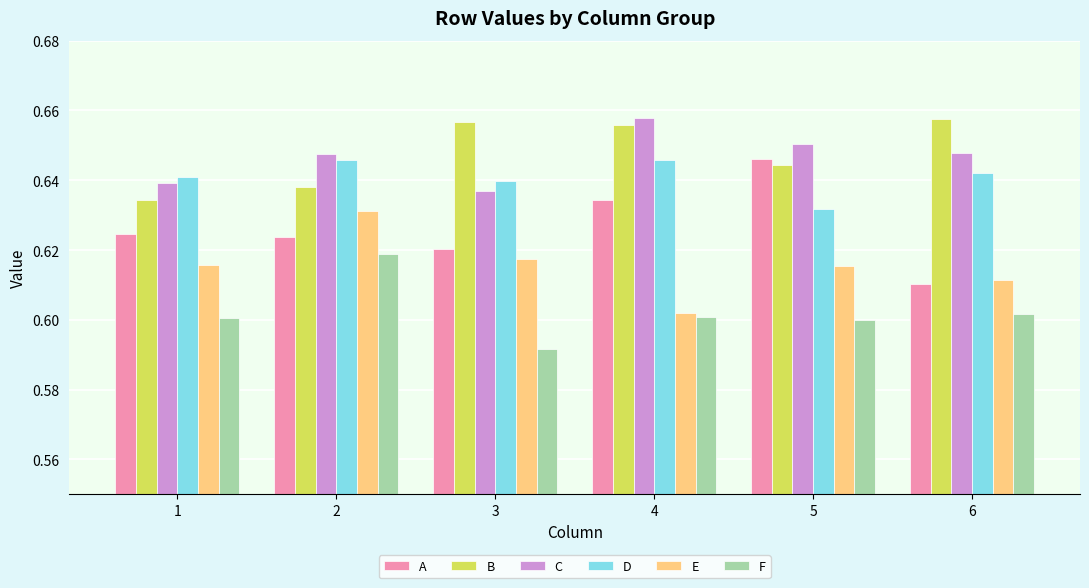

Which category has the highest value in the C series?

4